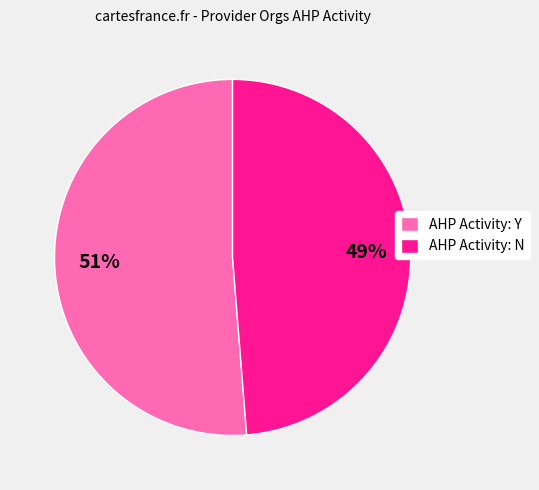

To the nearest percent, what portion does AHP Activity: N represent?

49%